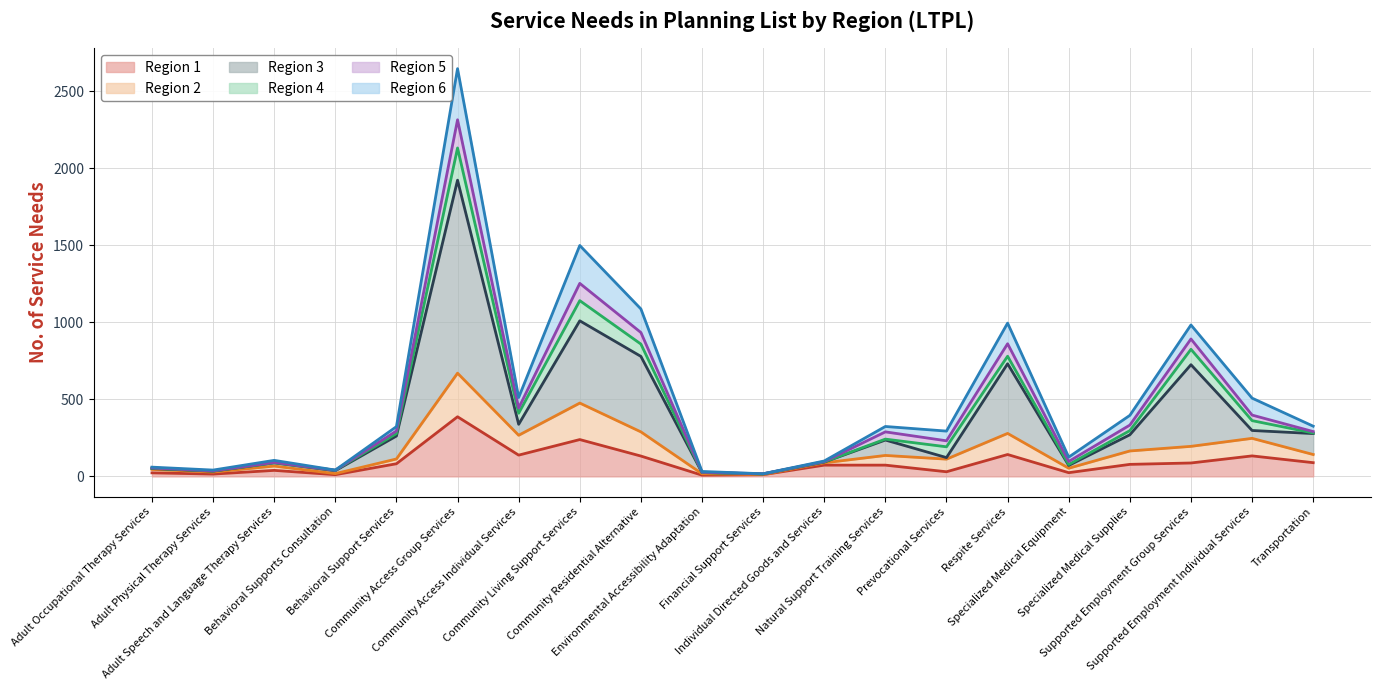

True or false: Region 1 and Region 2 intersect in this chart.

False